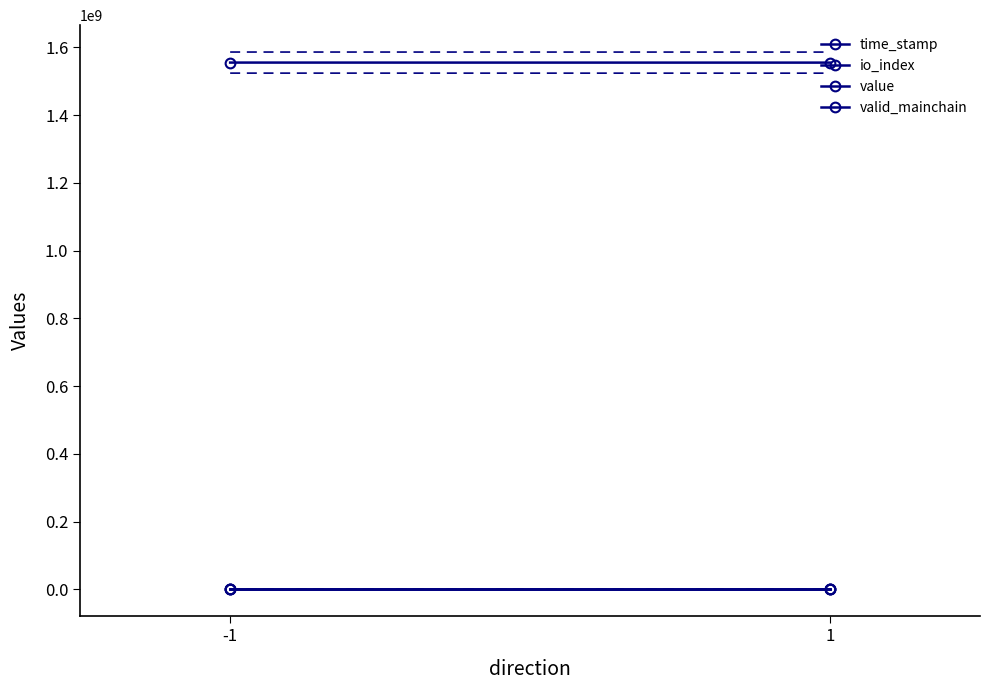

What is the sum of all valid_mainchain values?

2.0